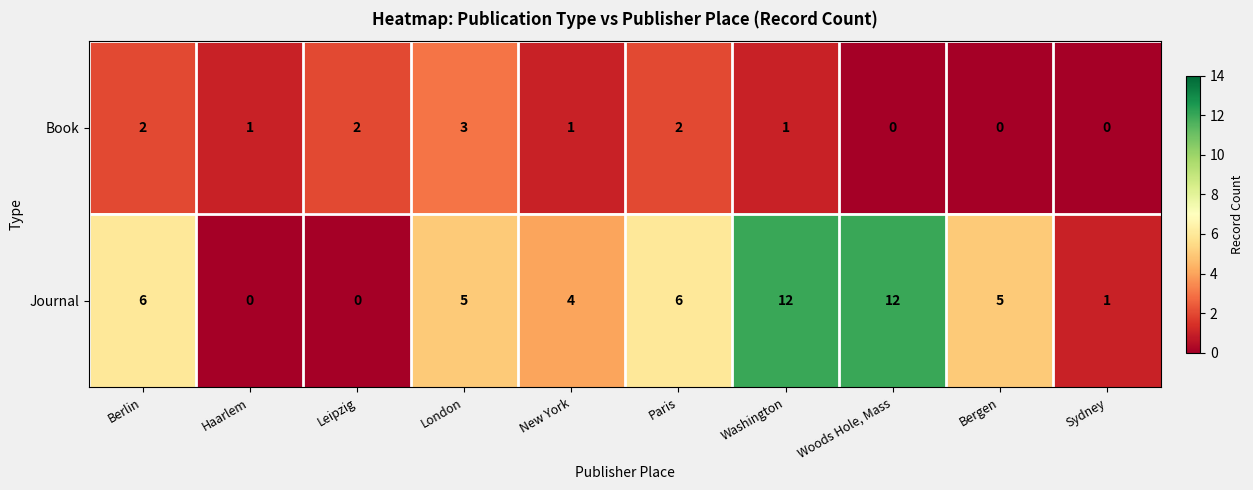

How many Book values are between 0 and 2?

9